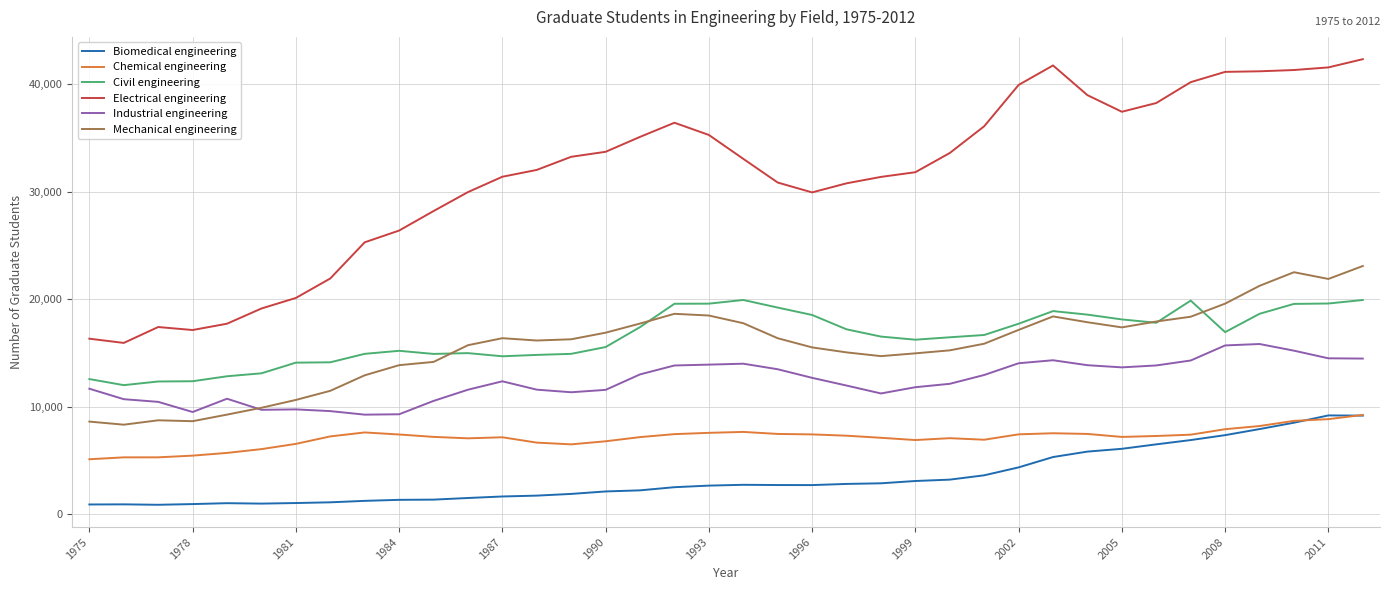

Is this an area chart (filled region under the line)?

No